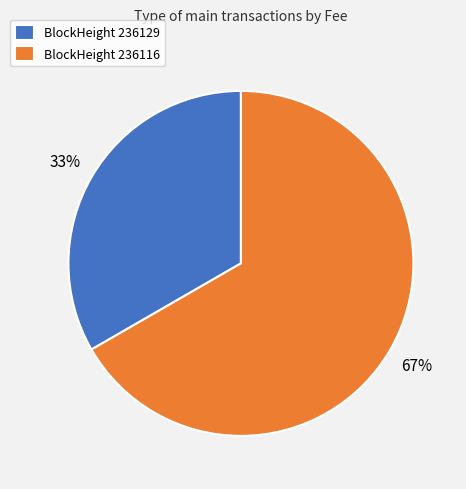

Rank the categories by value from lowest to highest.

BlockHeight 236129, BlockHeight 236116